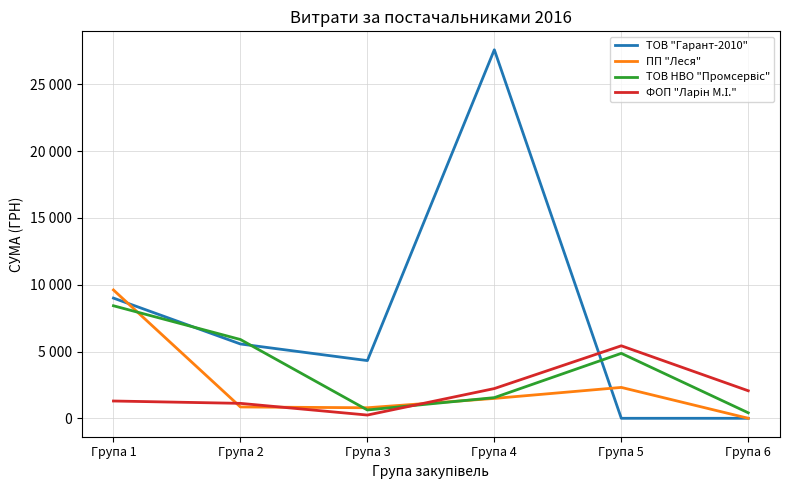

Where do ТОВ "Гарант-2010" and ФОП "Ларін М.І." first cross each other?

Група 4 and Група 5